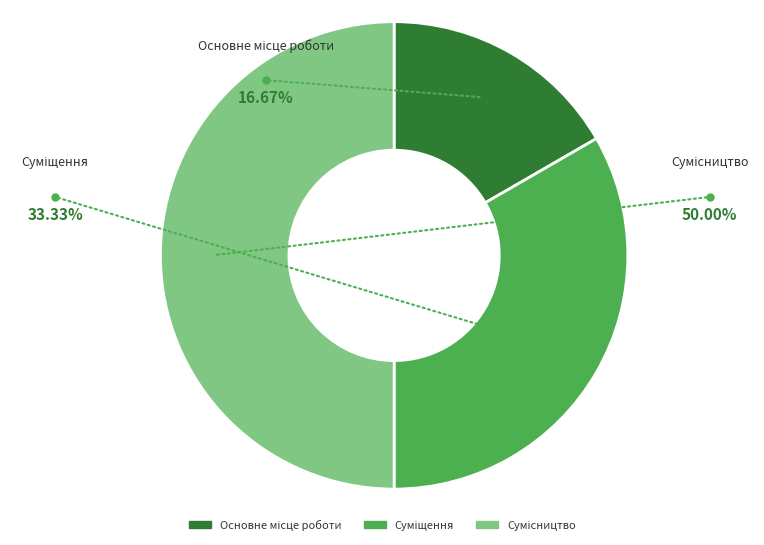

How many slices are in this pie chart?

3